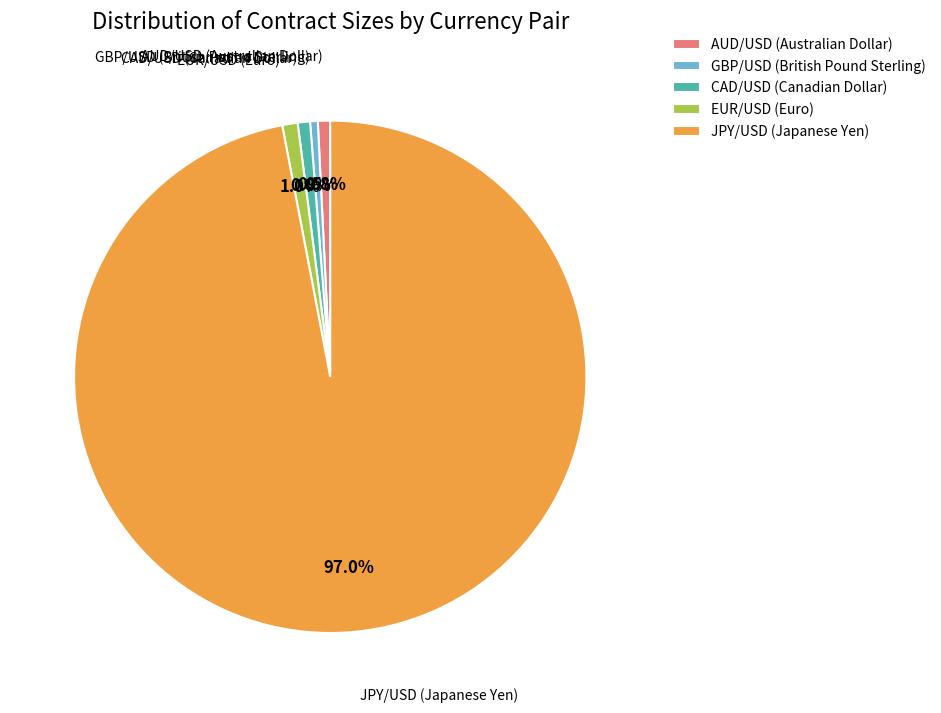

To the nearest percent, what percentage of the pie is JPY/USD (Japanese Yen)?

97%